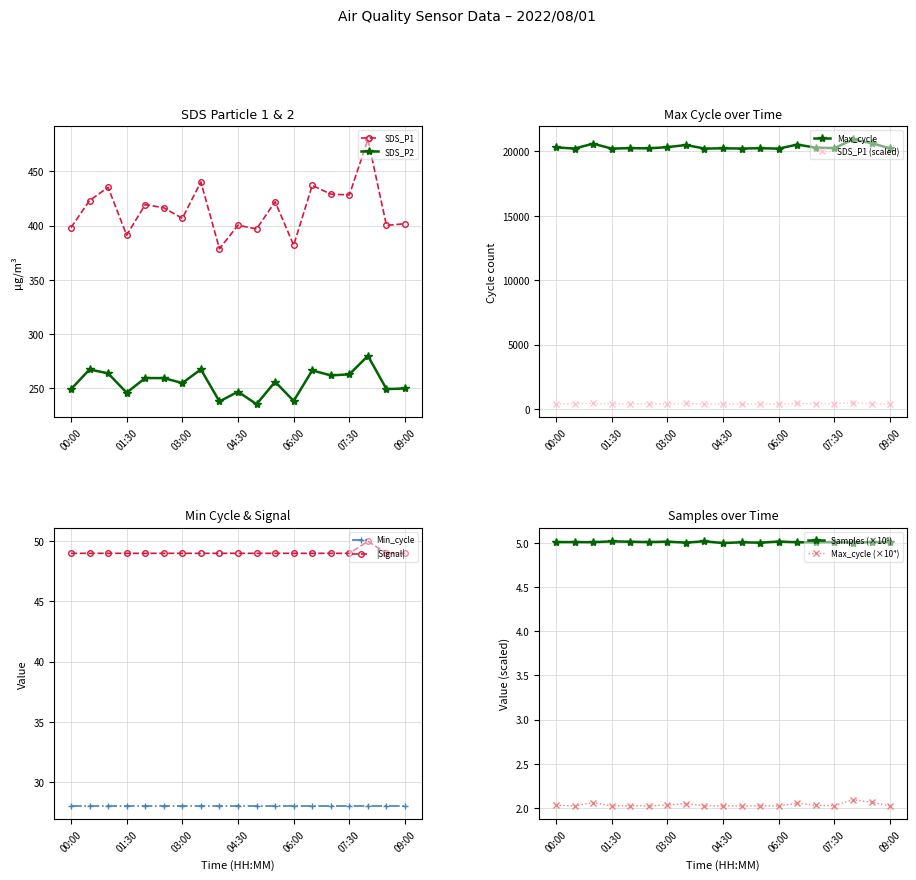

How many values in the SDS_P1 series are below 416?

9